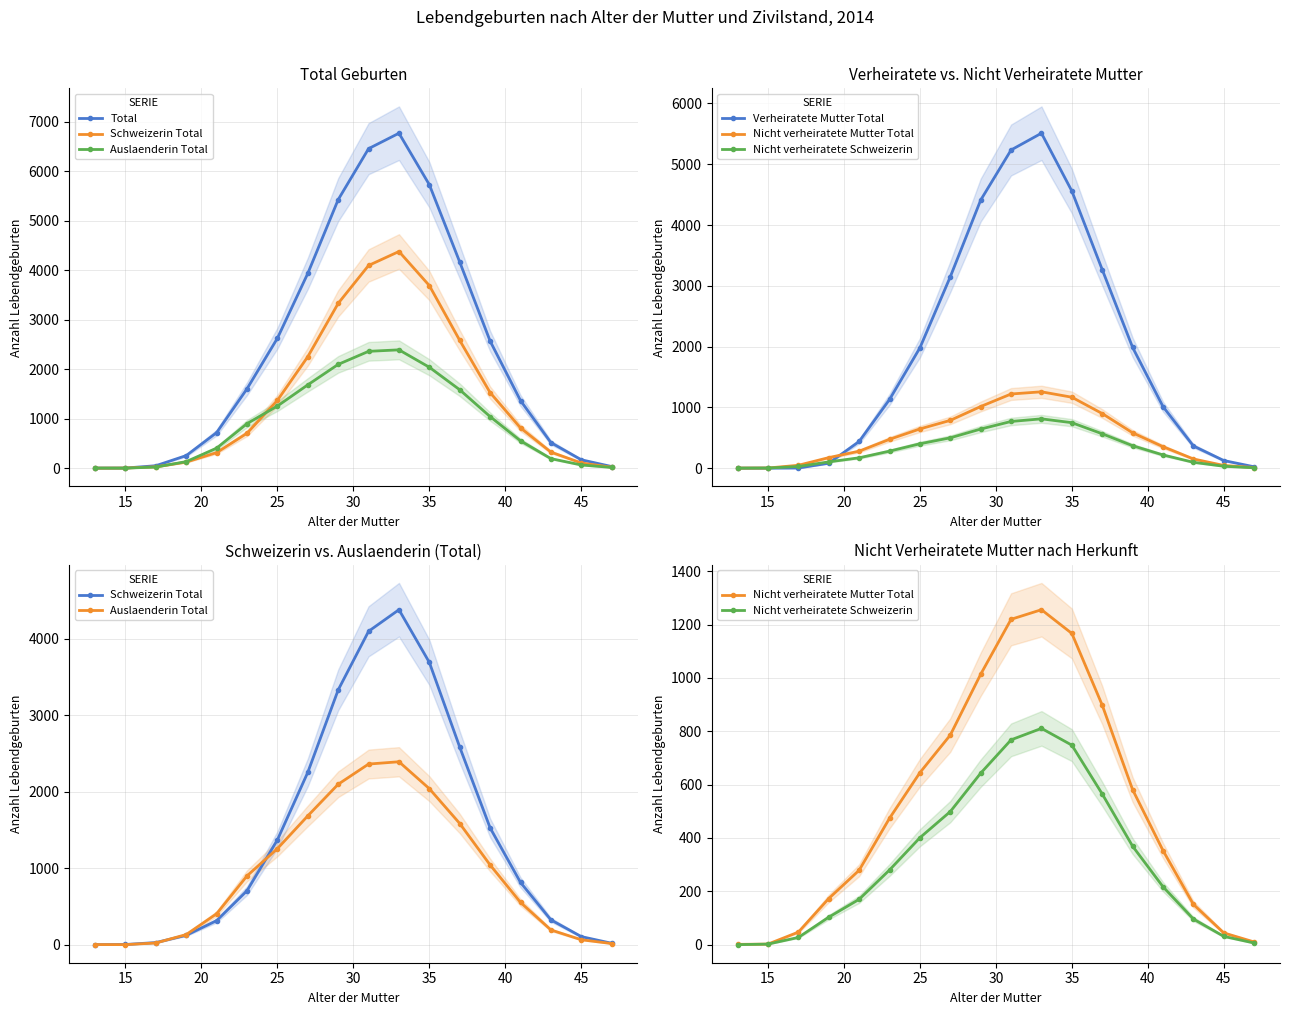

Which series changed the most between 40 and 50?

Total